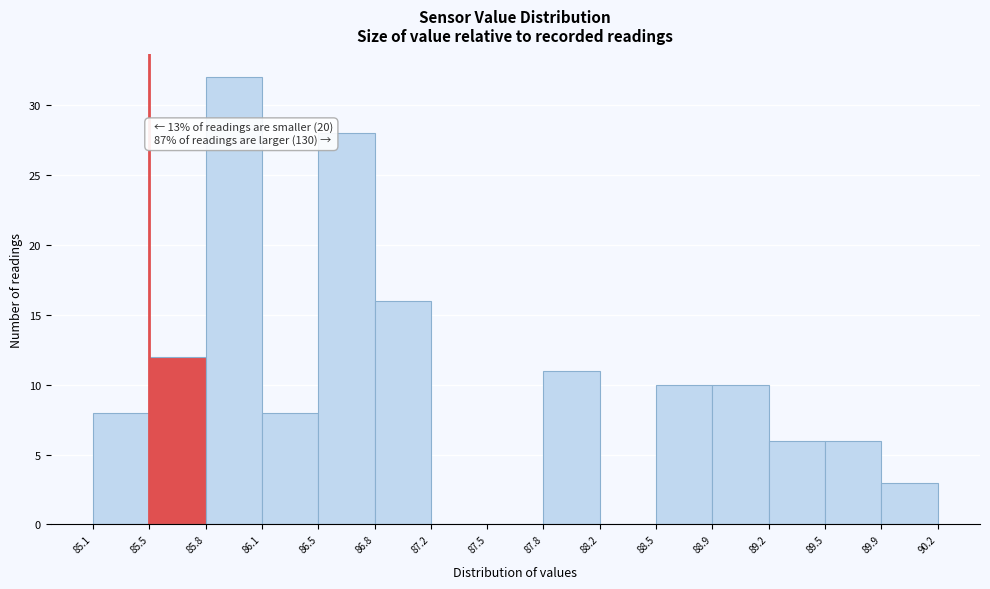

Over which range of the x-axis is the bar tallest?

85.8 to 86.1